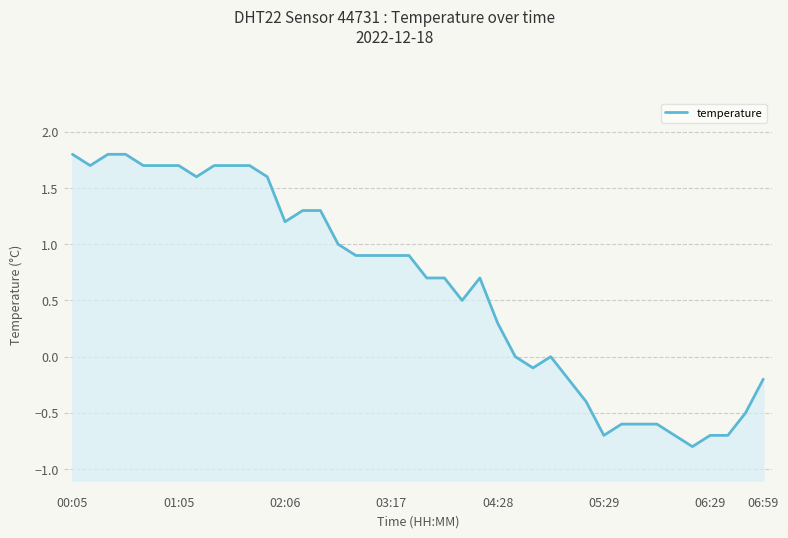

The value at 15 is 1.0. True or false?

True